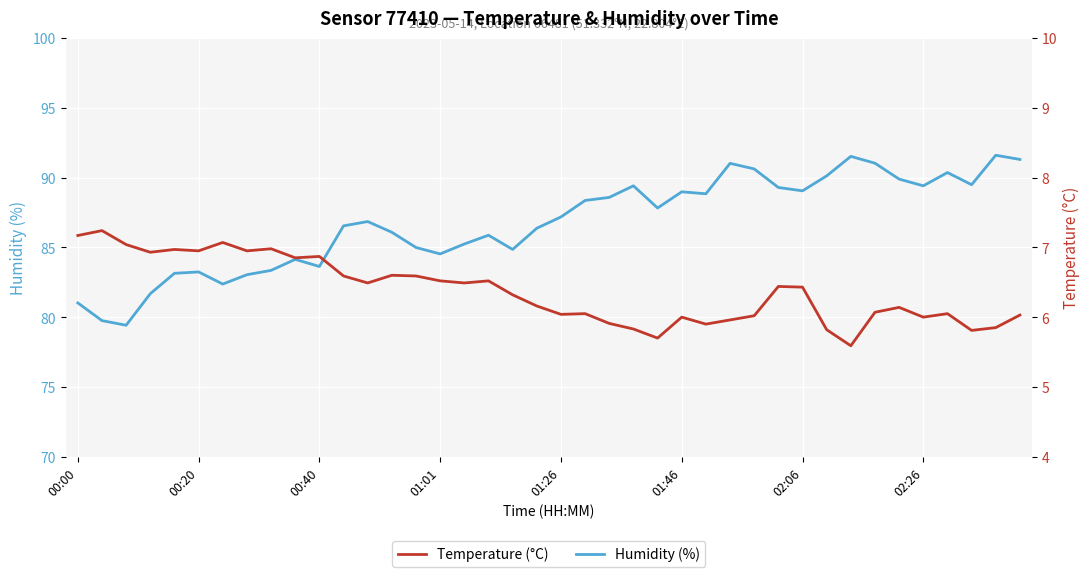

Reading left to right, transcribe all the data shown in this chart.

Humidity (%): 81.0	79.8	79.4	81.7	83.1	83.2	82.4	83.0	83.3	84.1	83.6	86.5	86.8	86.1	85.0	84.5	85.2	85.9	84.8	86.4	87.2	88.4	88.6	89.4	87.8	89.0	88.8	91.0	90.6	89.3	89.0	90.1	91.5	91.0	89.9	89.4	90.4	89.5	91.6	91.3
Temperature (°C): 7.2	7.2	7.0	6.9	7.0	7.0	7.1	7.0	7.0	6.8	6.9	6.6	6.5	6.6	6.6	6.5	6.5	6.5	6.3	6.2	6.0	6.0	5.9	5.8	5.7	6.0	5.9	6.0	6.0	6.4	6.4	5.8	5.6	6.1	6.1	6.0	6.0	5.8	5.8	6.0